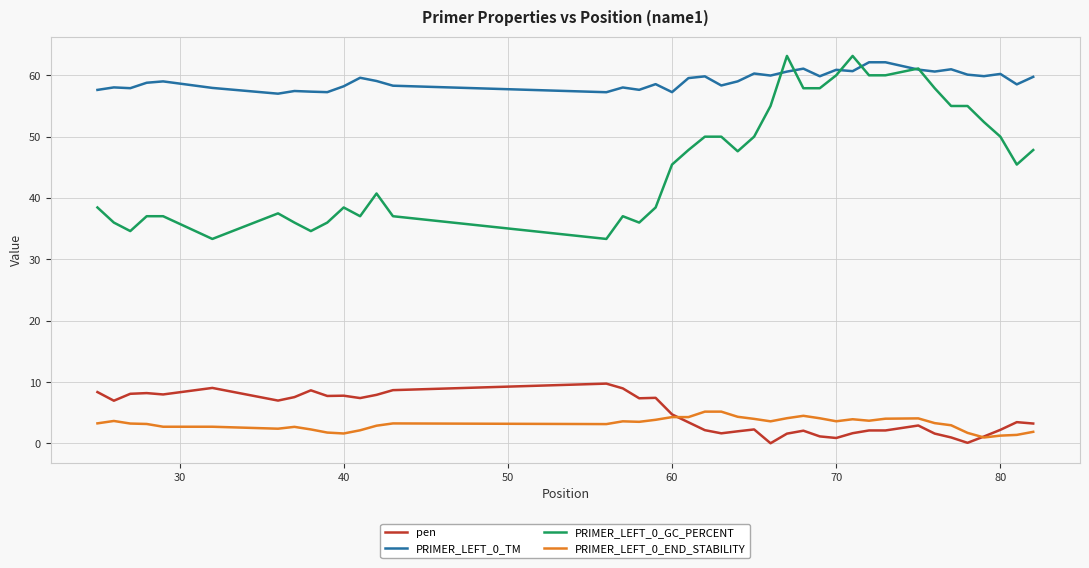

What is the maximum value shown in the chart?

63.2